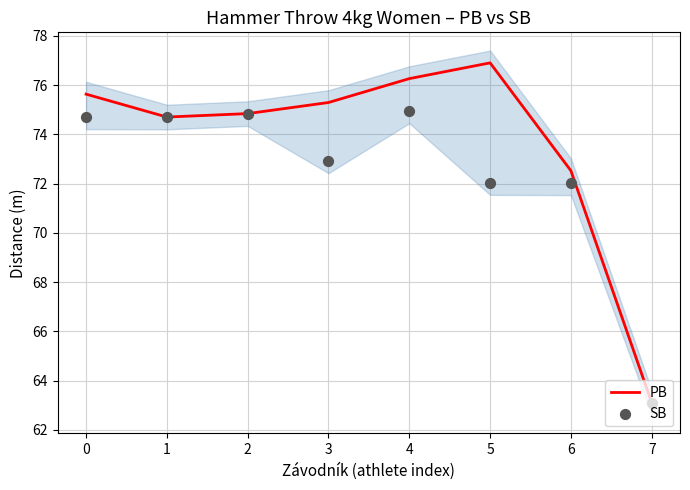

Which series contains the highest Y value?

PB